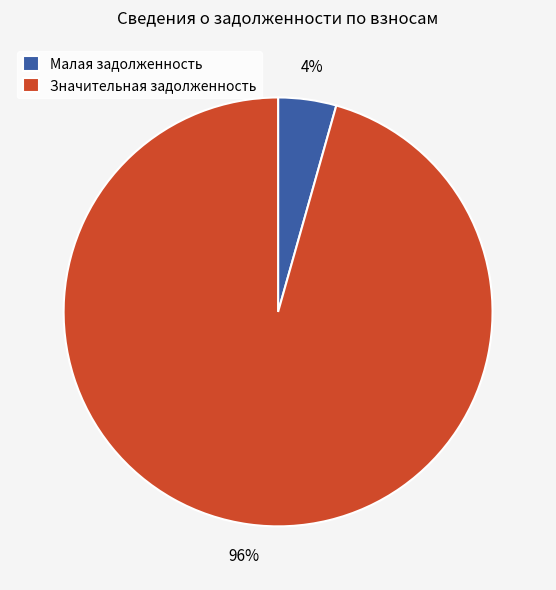

Is the sum of Значительная задолженность and Малая задолженность greater than half?

Yes